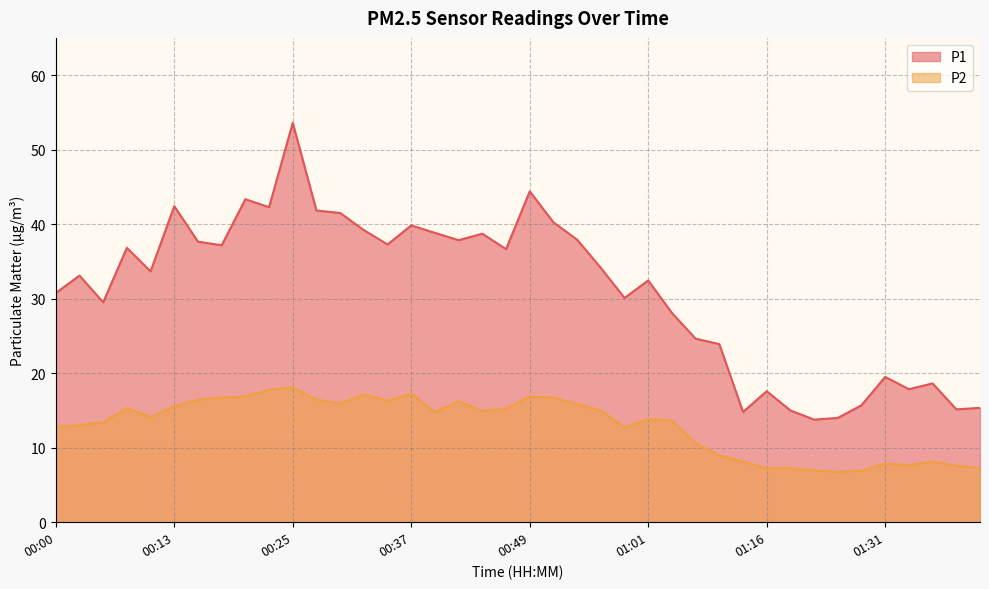

Rank the series at 01:24 from highest to lowest value.

P1, P2